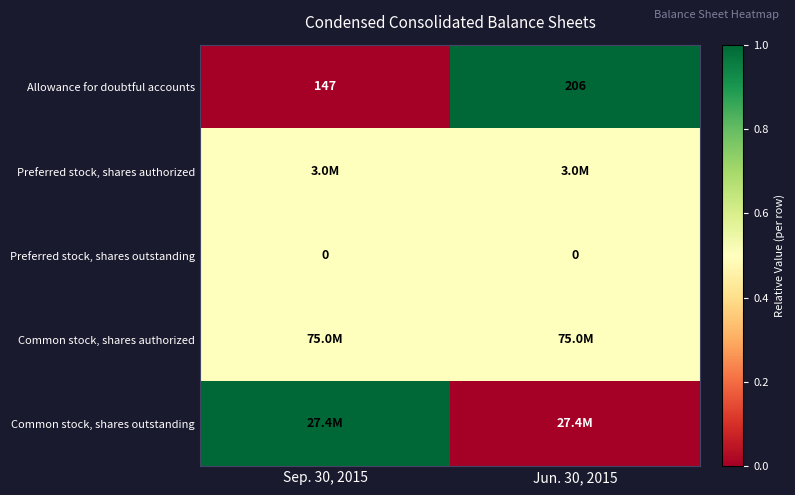

Which series has the largest range (max minus min)?

row_0